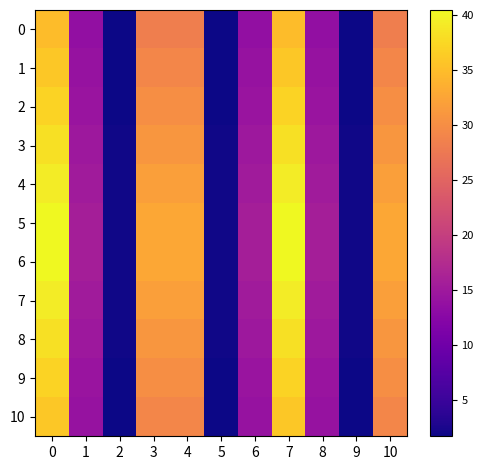

Reading left to right, extract all data points from this chart.

0: 0=34.9	1=13.5	2=1.7	3=28.3	4=28.3	5=1.7	6=13.5	7=34.9	8=13.5	9=1.7	10=28.3
1: 0=36.0	1=14.0	2=1.8	3=29.2	4=29.2	5=1.8	6=14.0	7=36.0	8=14.0	9=1.8	10=29.2
2: 0=37.1	1=14.4	2=1.8	3=30.1	4=30.1	5=1.8	6=14.4	7=37.1	8=14.4	9=1.8	10=30.1
3: 0=38.2	1=14.9	2=1.9	3=31.0	4=31.0	5=1.9	6=14.9	7=38.2	8=14.9	9=1.9	10=31.0
4: 0=39.3	1=15.3	2=1.9	3=31.9	4=31.9	5=1.9	6=15.3	7=39.3	8=15.3	9=1.9	10=31.9
5: 0=40.4	1=15.7	2=2.0	3=32.8	4=32.8	5=2.0	6=15.7	7=40.4	8=15.7	9=2.0	10=32.8
6: 0=40.4	1=15.7	2=2.0	3=32.8	4=32.8	5=2.0	6=15.7	7=40.4	8=15.7	9=2.0	10=32.8
7: 0=39.3	1=15.3	2=1.9	3=31.9	4=31.9	5=1.9	6=15.3	7=39.3	8=15.3	9=1.9	10=31.9
8: 0=38.2	1=14.9	2=1.9	3=31.0	4=31.0	5=1.9	6=14.9	7=38.2	8=14.9	9=1.9	10=31.0
9: 0=37.1	1=14.4	2=1.8	3=30.1	4=30.1	5=1.8	6=14.4	7=37.1	8=14.4	9=1.8	10=30.1
10: 0=36.0	1=14.0	2=1.8	3=29.2	4=29.2	5=1.8	6=14.0	7=36.0	8=14.0	9=1.8	10=29.2